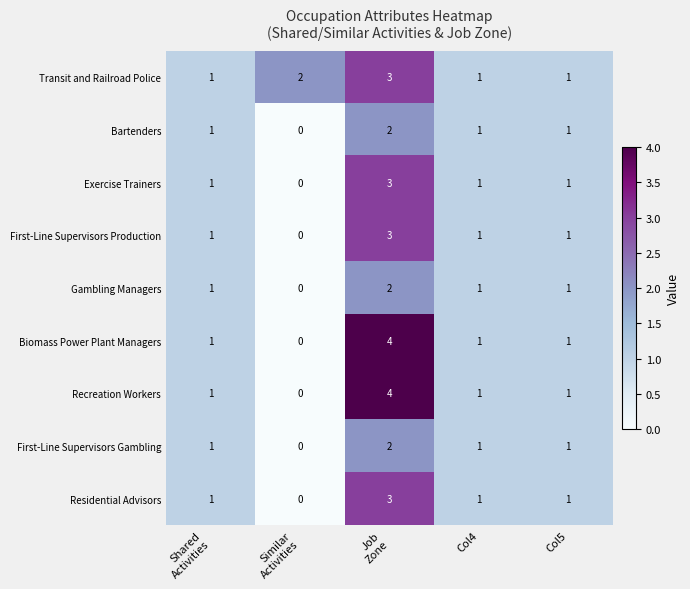

What is the total value across all series at Col4?

9